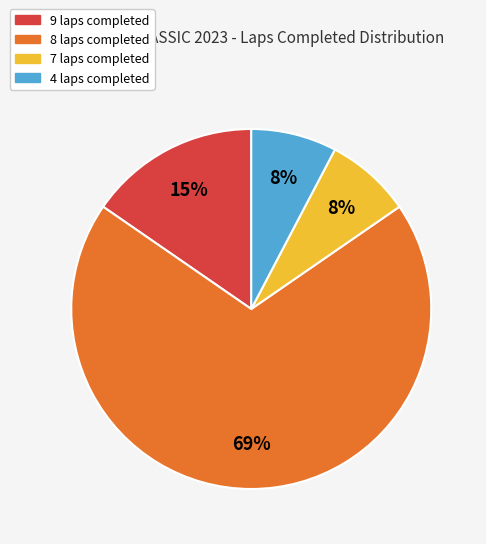

Count the number of slices in the pie.

4